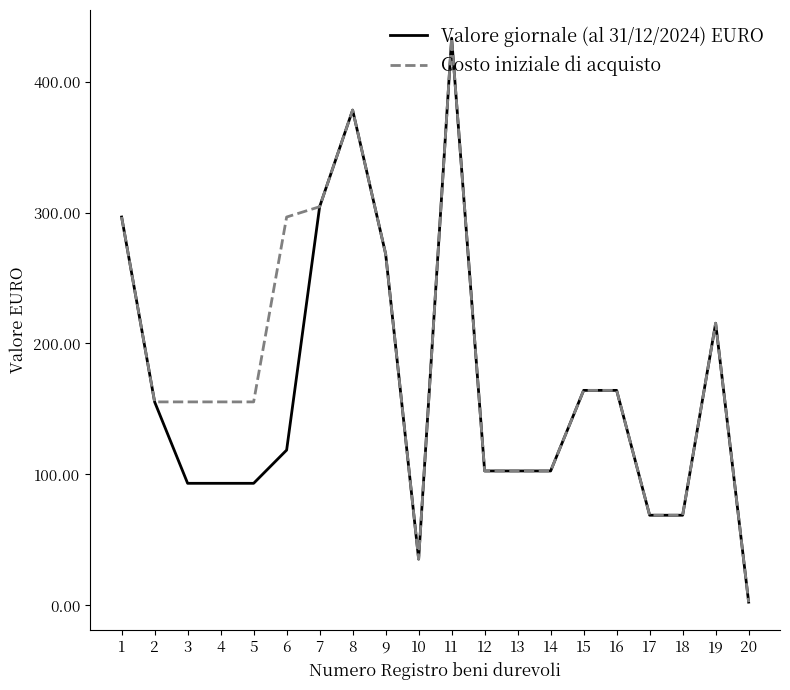

What is the maximum value for Costo iniziale di acquisto?

433.1